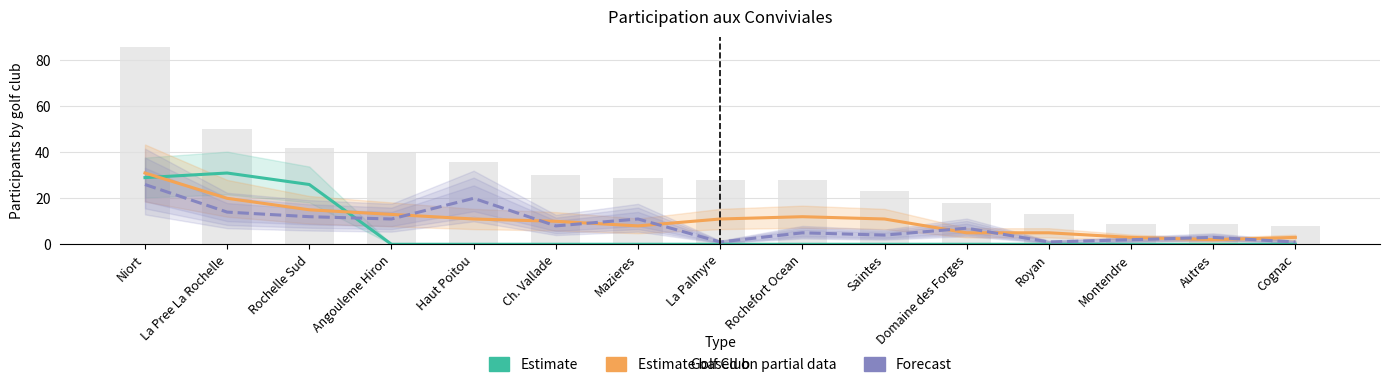

Are the bars horizontal?

No